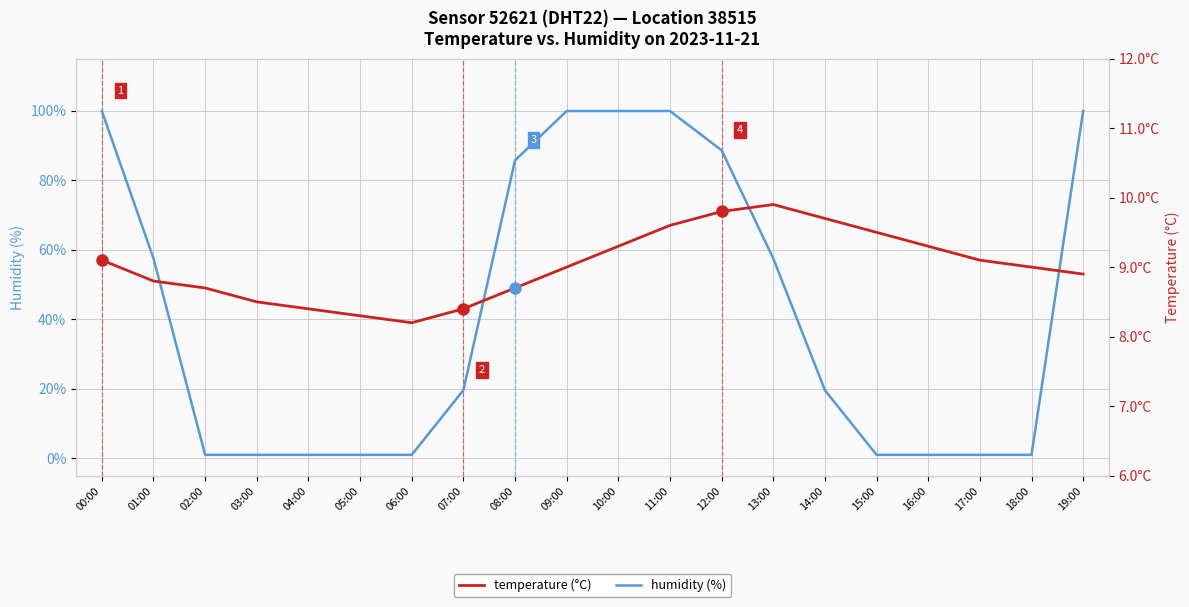

What is the difference between the temperature (°C) values at 05:00 and 13:00?

1.6